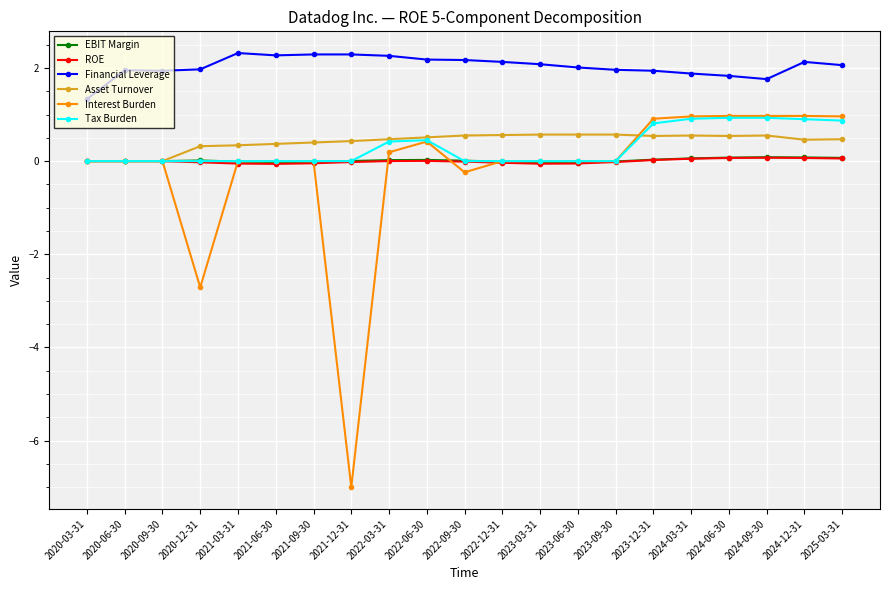

Where is Interest Burden nearest to the value -3?

2020-12-31